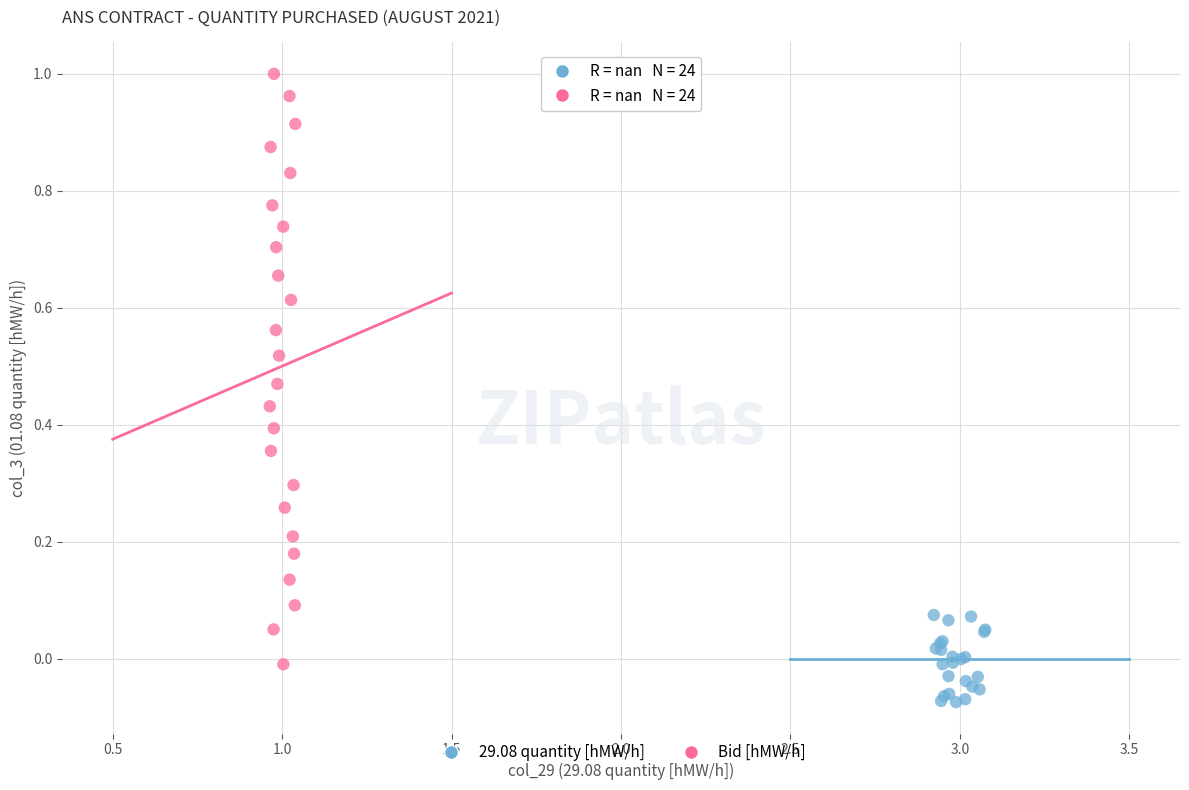

What are all the series names shown in the legend?

29.08 quantity [hMW/h], Bid [hMW/h]